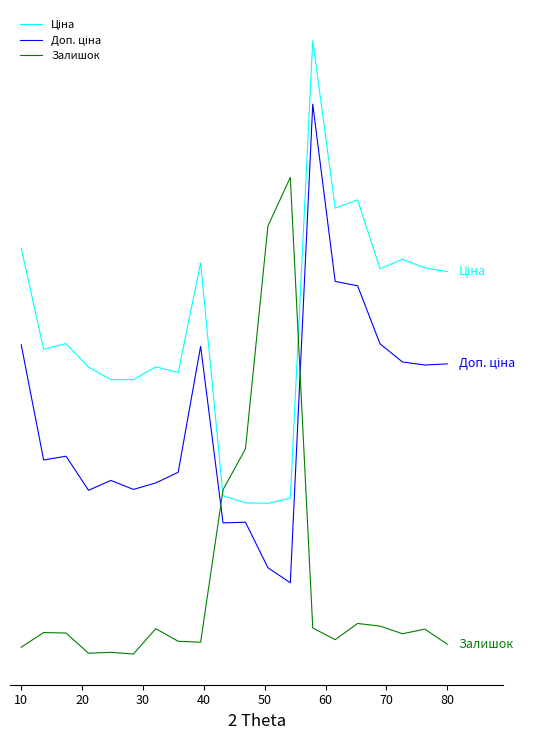

True or false: Доп. ціна and Ціна intersect in this chart.

False